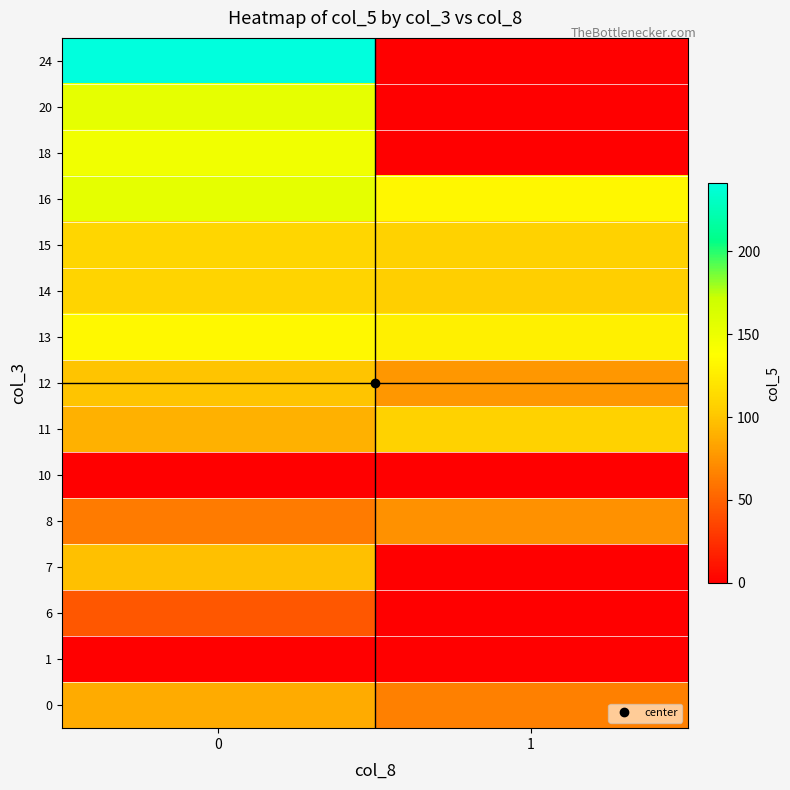

List the series in order of their peak value, highest first.

24, 16, 20, 18, 13, 15, 14, 11, 12, 7, 0, 8, 6, 1, 10